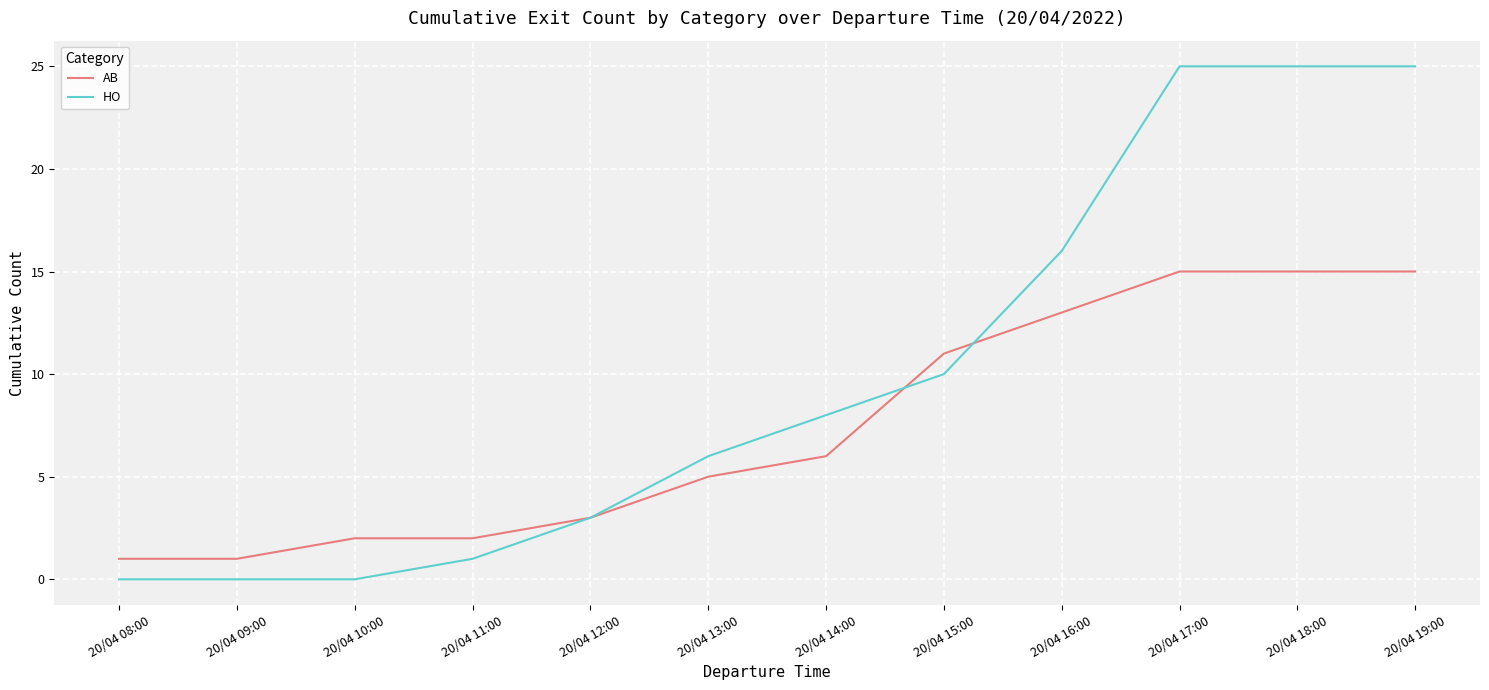

Rank the series by their average value, from lowest to highest.

AB, HO